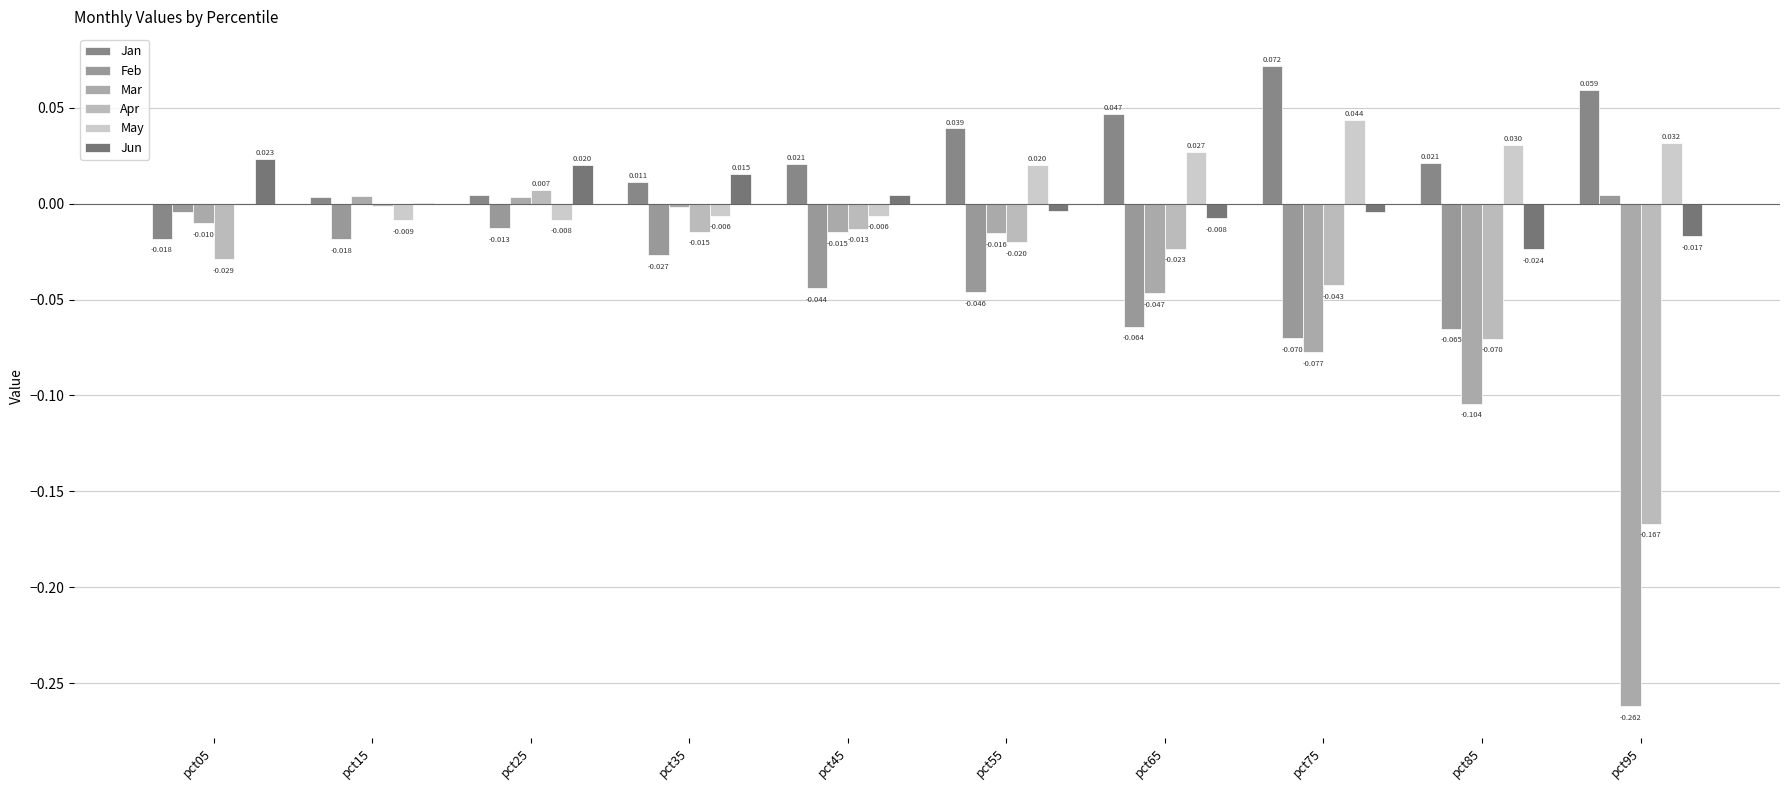

Does the chart contain stacked bars?

No